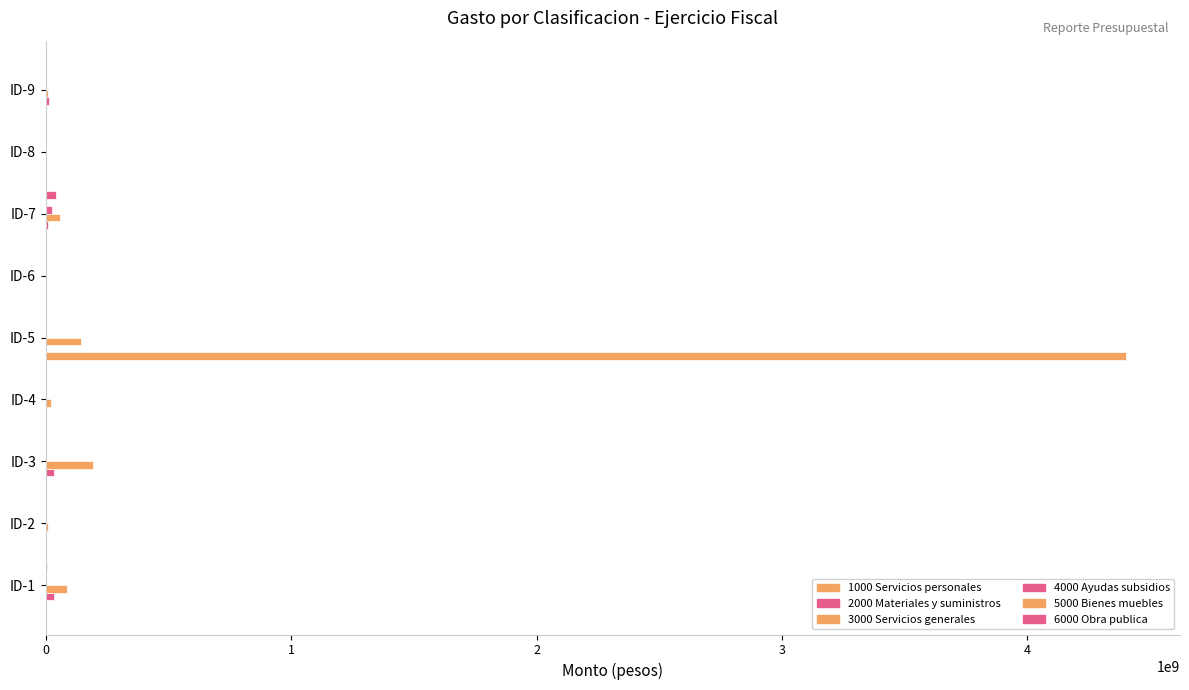

How many distinct data groups are displayed?

6